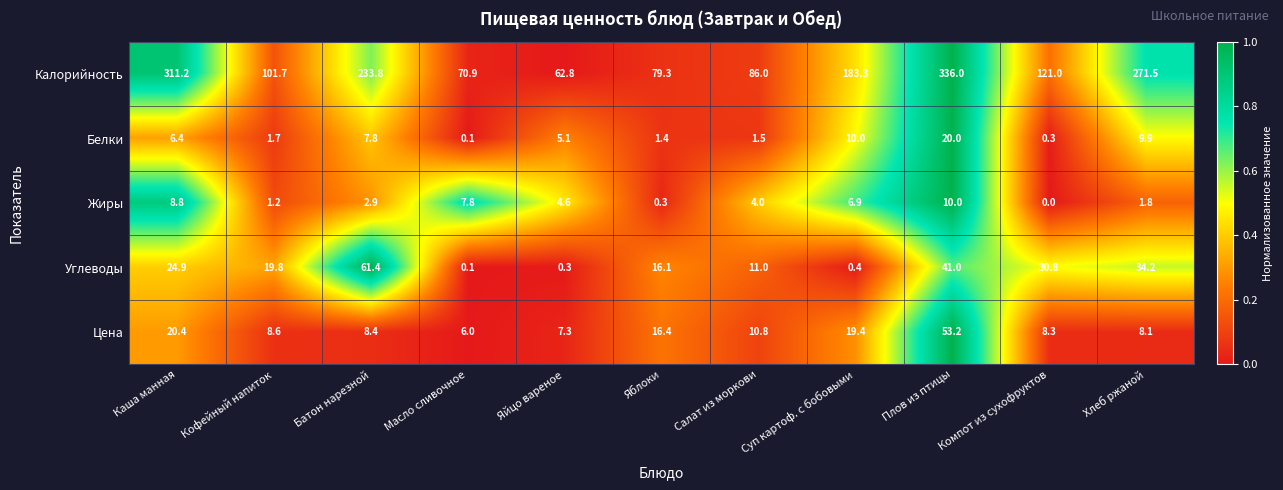

What is the total value across all series at Батон нарезной?

314.3